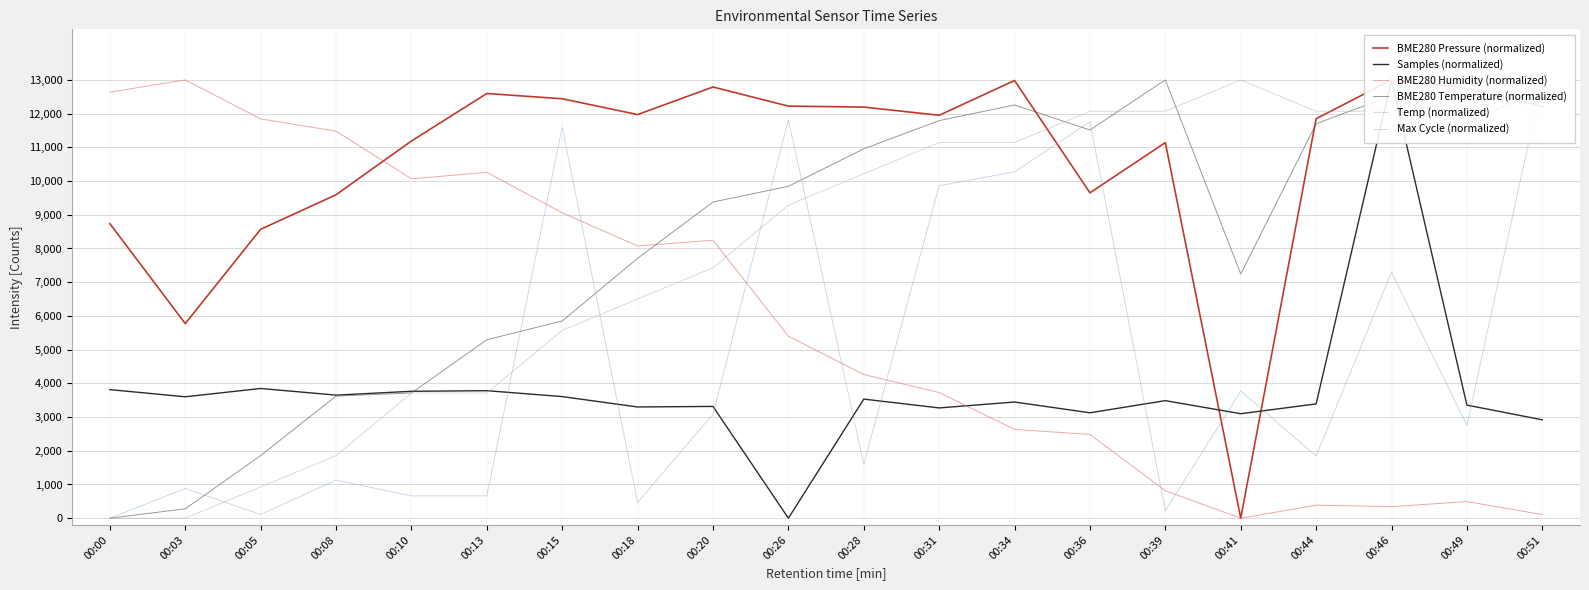

Between 00:39 and 00:41, which series saw the biggest shift?

BME280 Pressure (normalized)